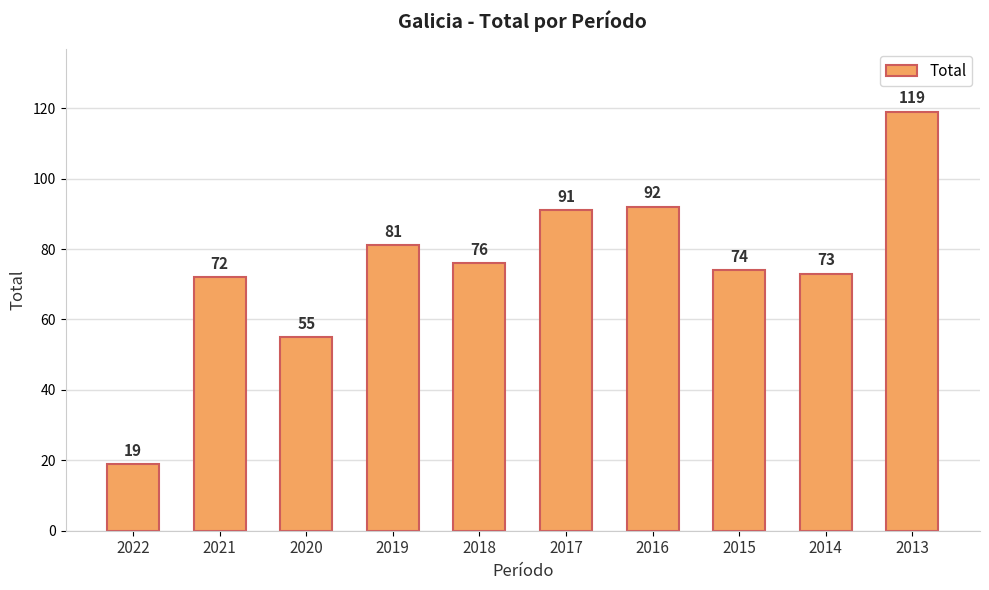

List the labels in order of value, smallest first.

2022, 2020, 2021, 2014, 2015, 2018, 2019, 2017, 2016, 2013